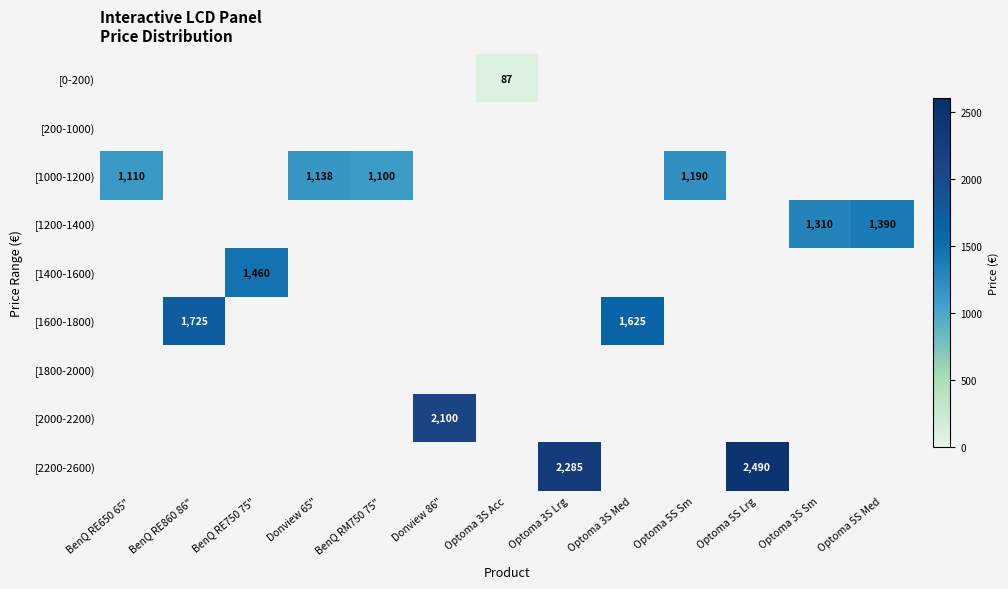

Is it true that [0-200) equals 87 at Optoma 3S Acc?

True